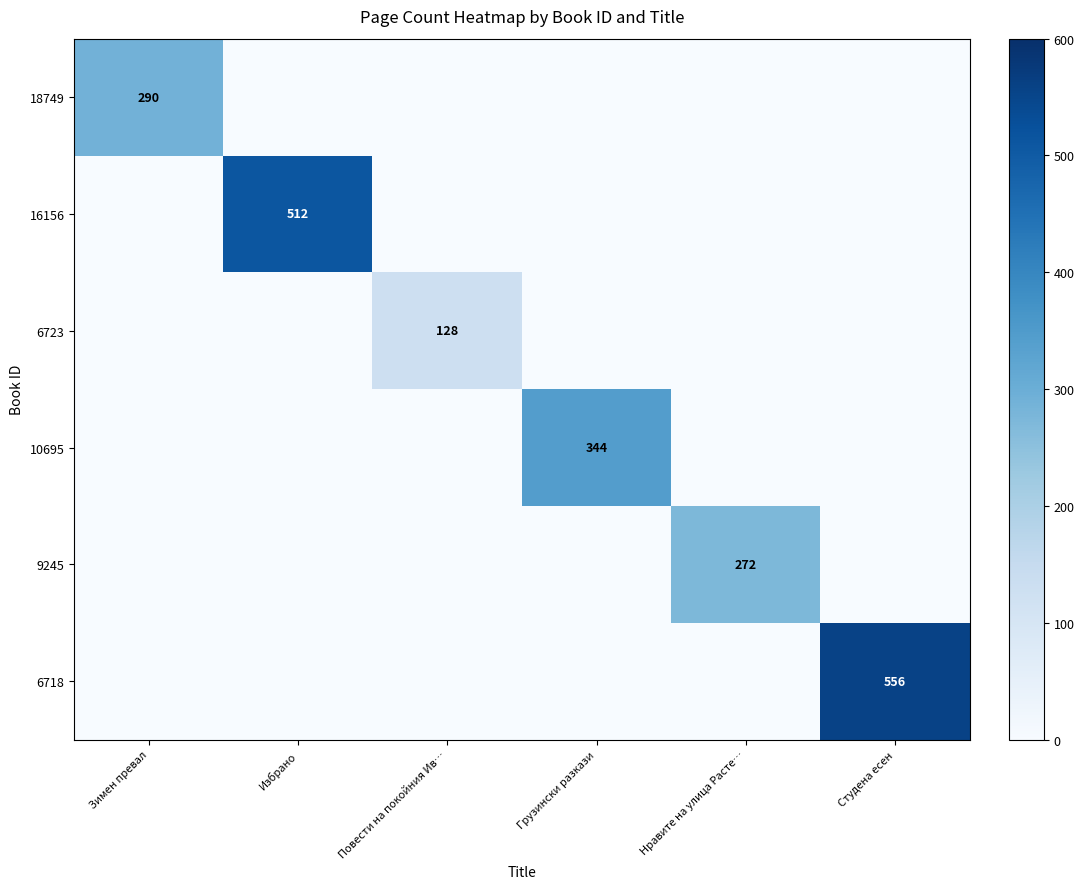

The value of 18749 at Зимен превал is 290. True or false?

True